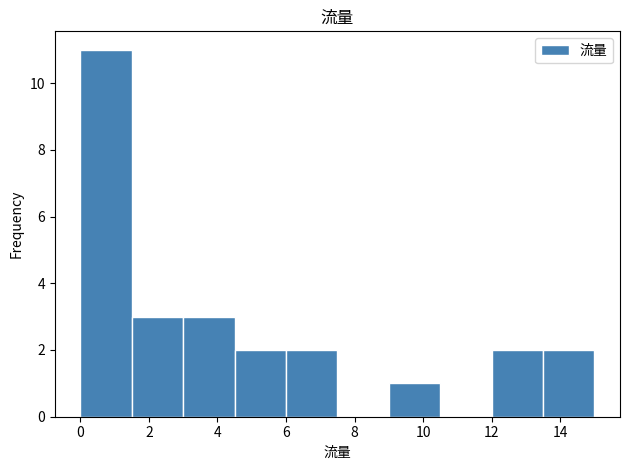

What is the height of the bar covering 4.5 to 6.0 on the x-axis? Neither the bar edges nor the heights are printed on the chart, so give them approximately, as read against the axes.

2